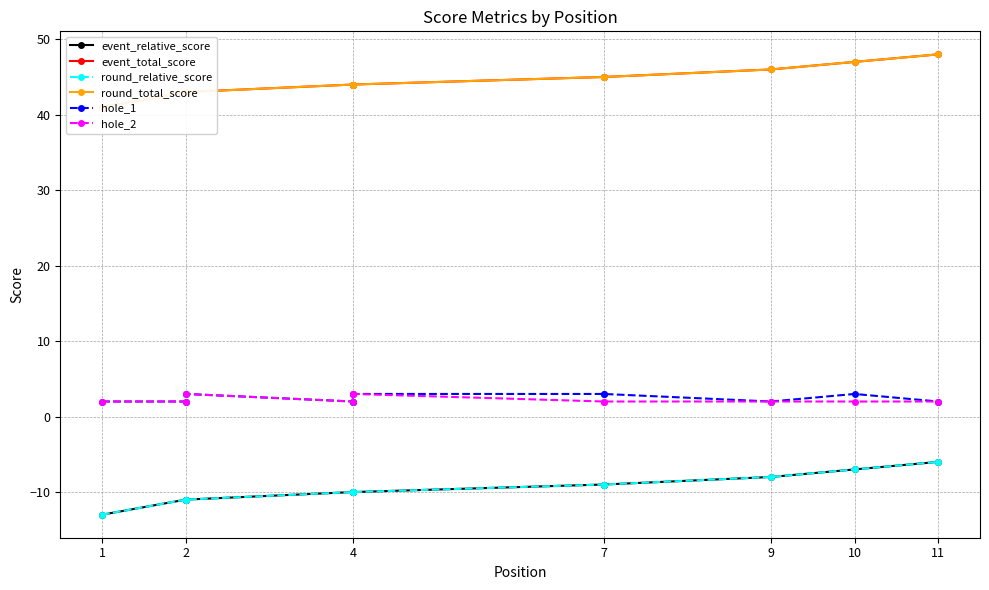

What is the difference between the maximum and minimum values in the round_relative_score series?

7